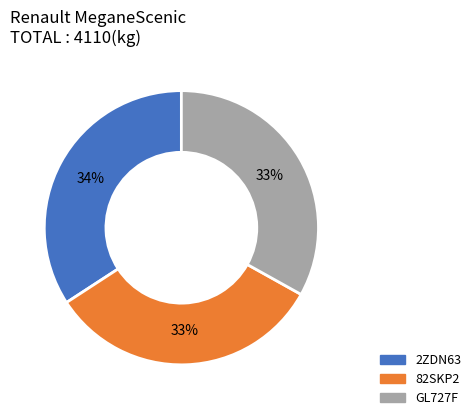

Is the sum of 2ZDN63 and GL727F greater than half?

Yes